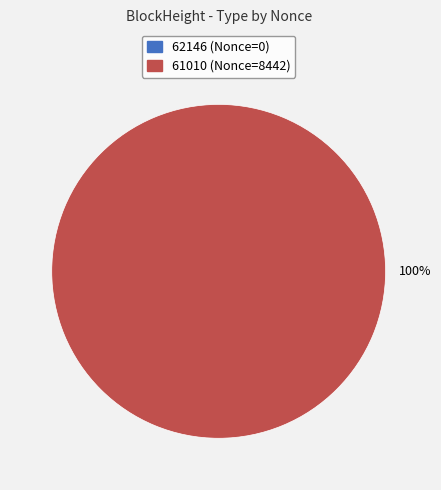

Rank the categories by value from lowest to highest.

62146, 61010